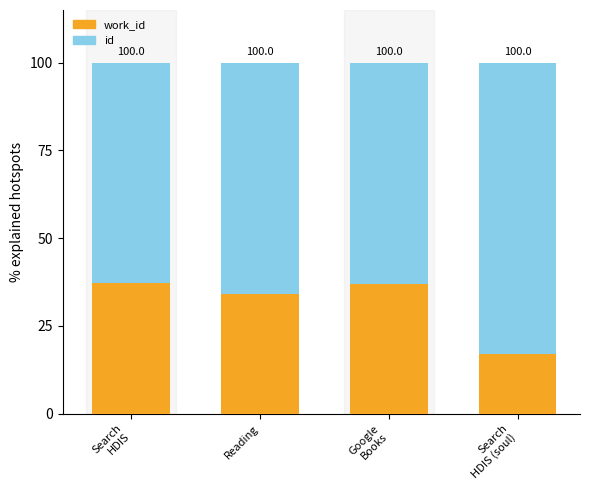

Does the chart contain stacked bars?

Yes